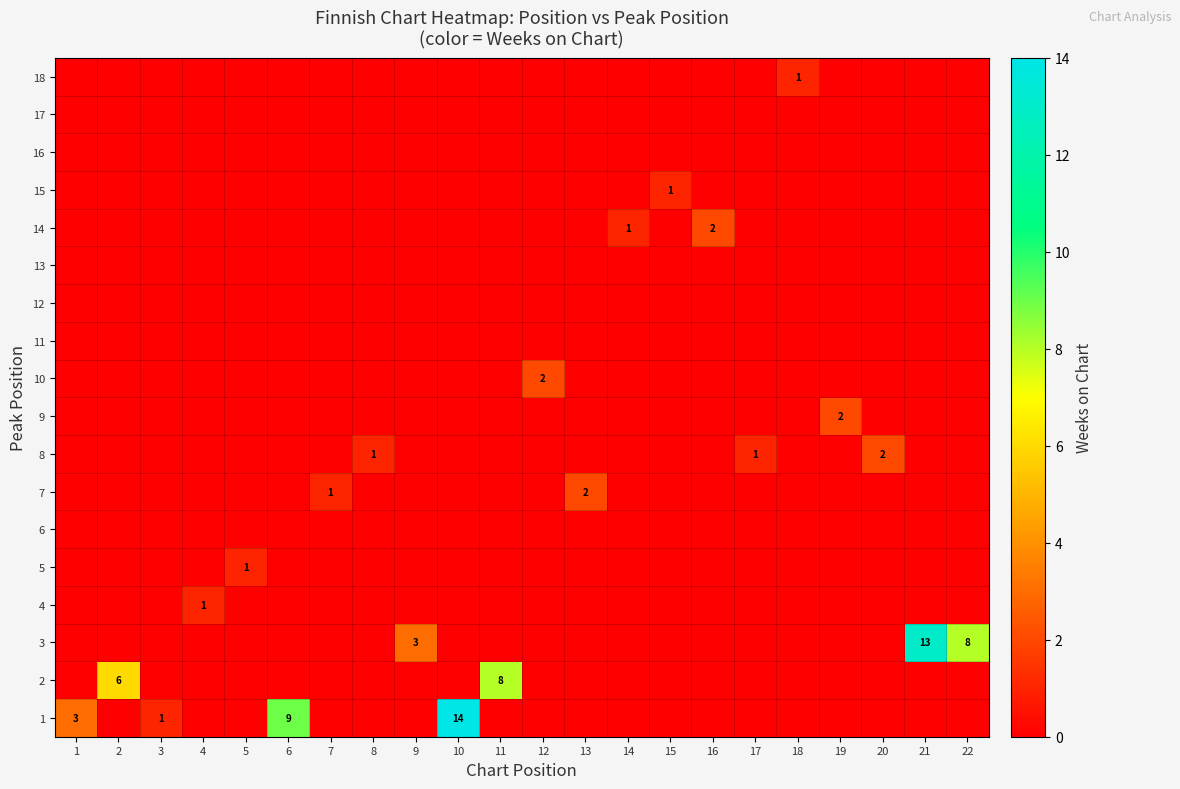

What is the spread (max minus min) of values at 15?

1